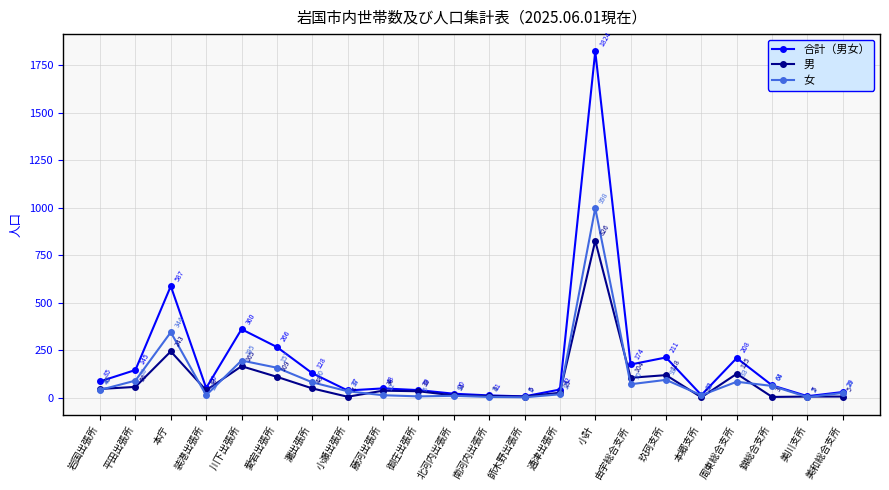

What value does the 女 series have at 小瀬出張所, to the nearest 10?

30